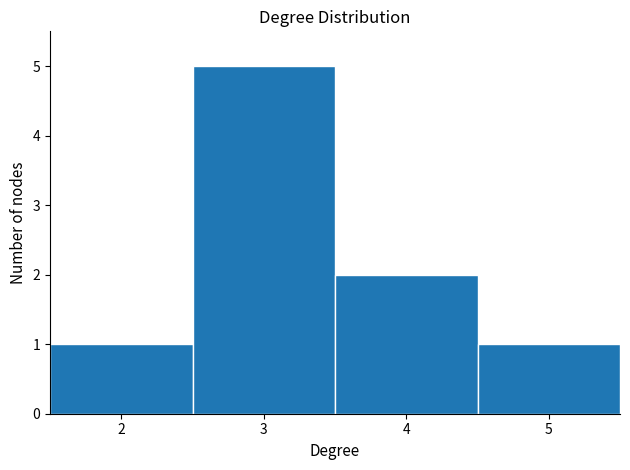

How tall is the bar that spans 2.5 to 3.5 on the x-axis? The values are not printed on the chart, so give them approximately, as read against the axis.

5